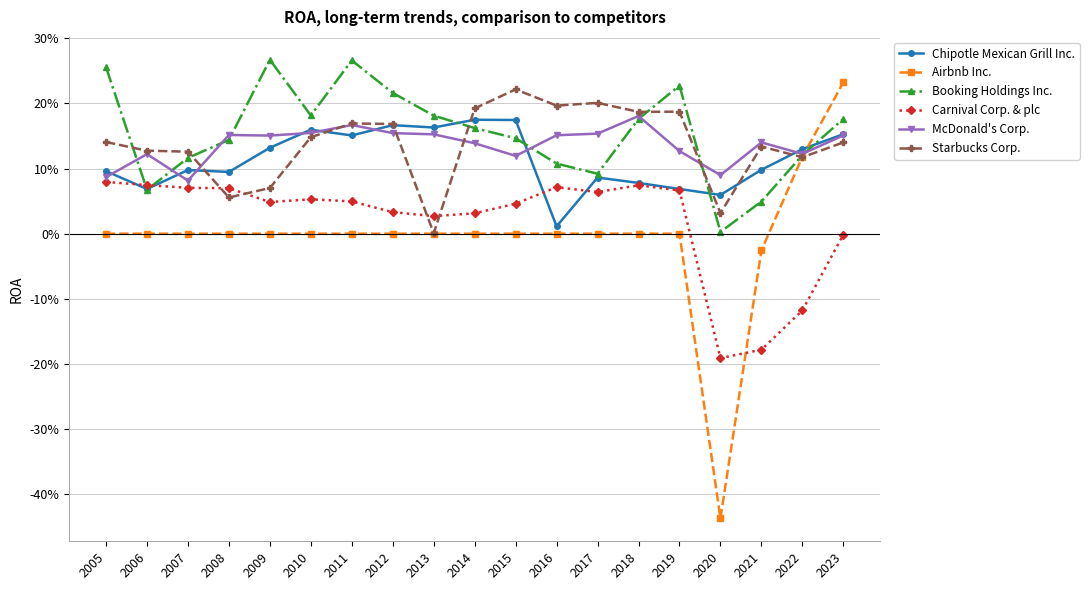

Does the chart display data point markers on the line(s)?

Yes